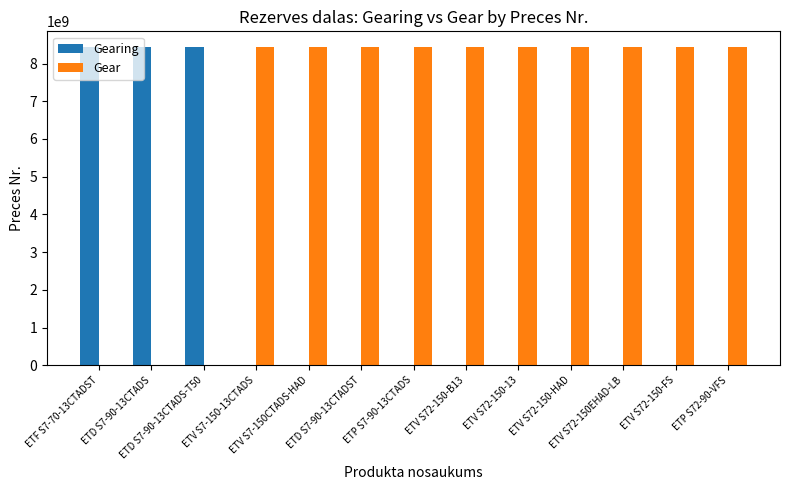

Which series has the largest total across all categories?

Gear